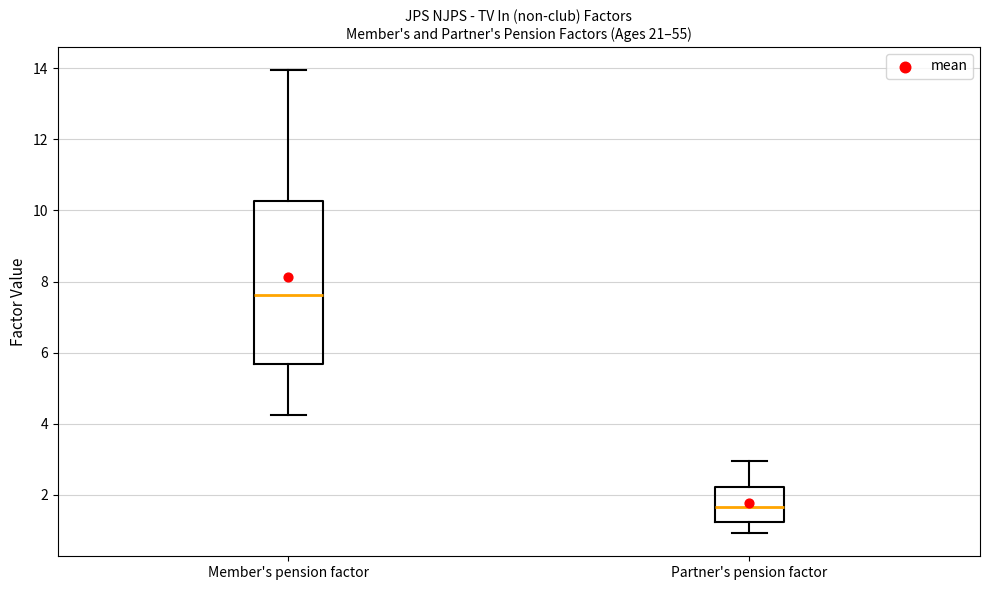

Reading left to right, read every box against the y-axis: the position of its median line, the range the box covers, and the ends of its whiskers. The values are not printed on the chart, so give them approximately, as read against the axis.

Member's pension factor: median 7.6, box 5.6 to 10.2, whiskers 4.2 to 14.0
Partner's pension factor: median 1.6, box 1.2 to 2.2, whiskers 1.0 to 3.0